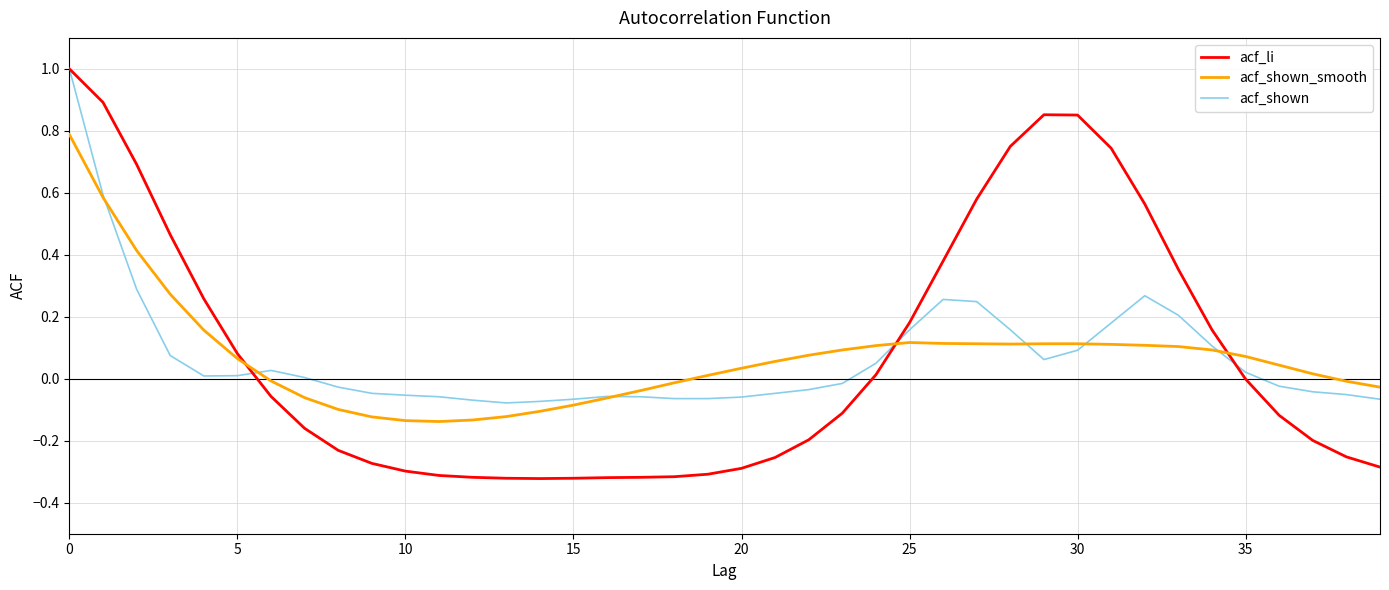

Which series has the largest range (max minus min)?

acf_li